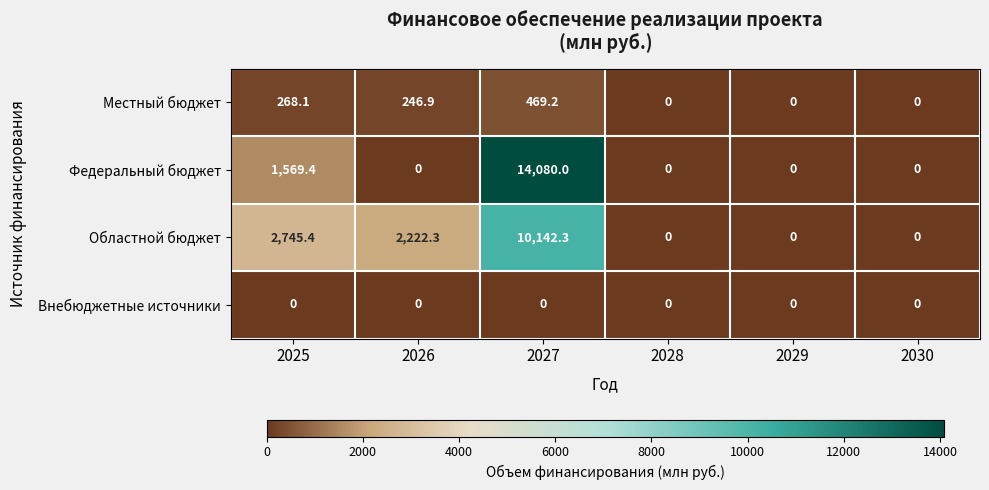

Between 2025 and 2029, which series saw the biggest shift?

Областной бюджет